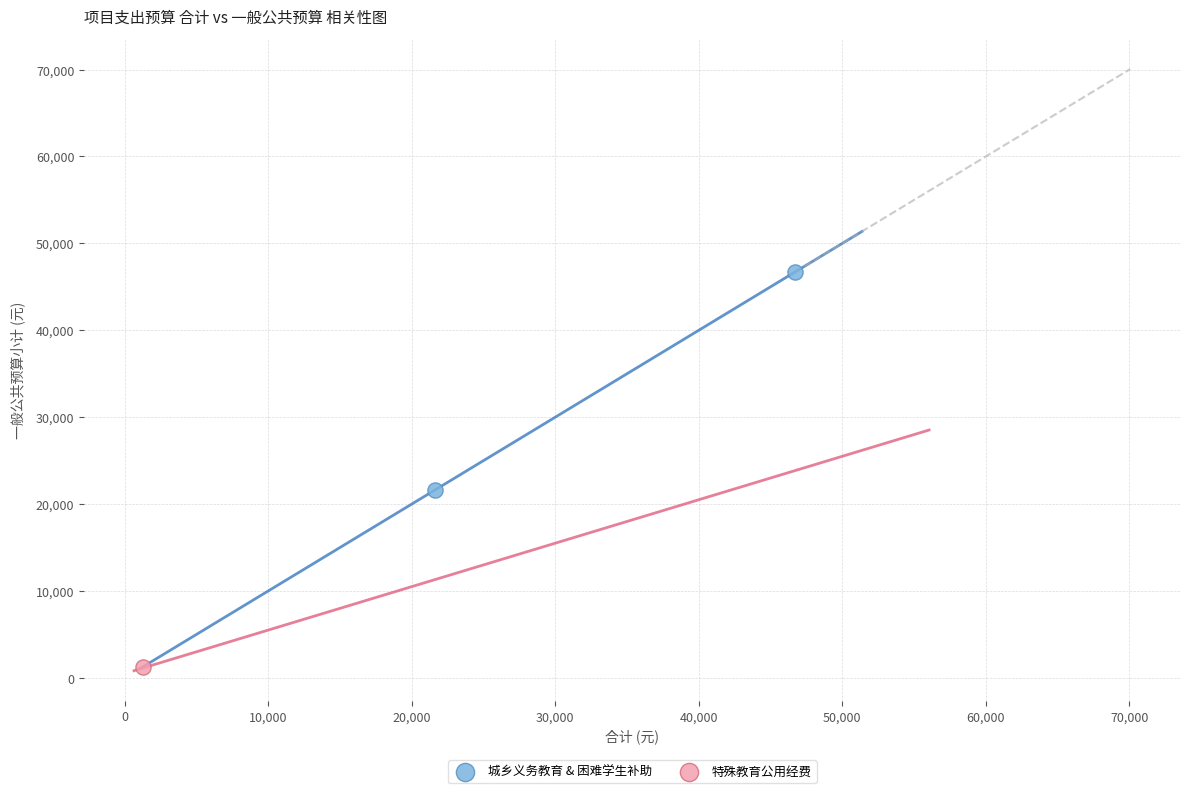

What are all the series names shown in the legend?

城乡义务教育 & 困难学生补助, 特殊教育公用经费